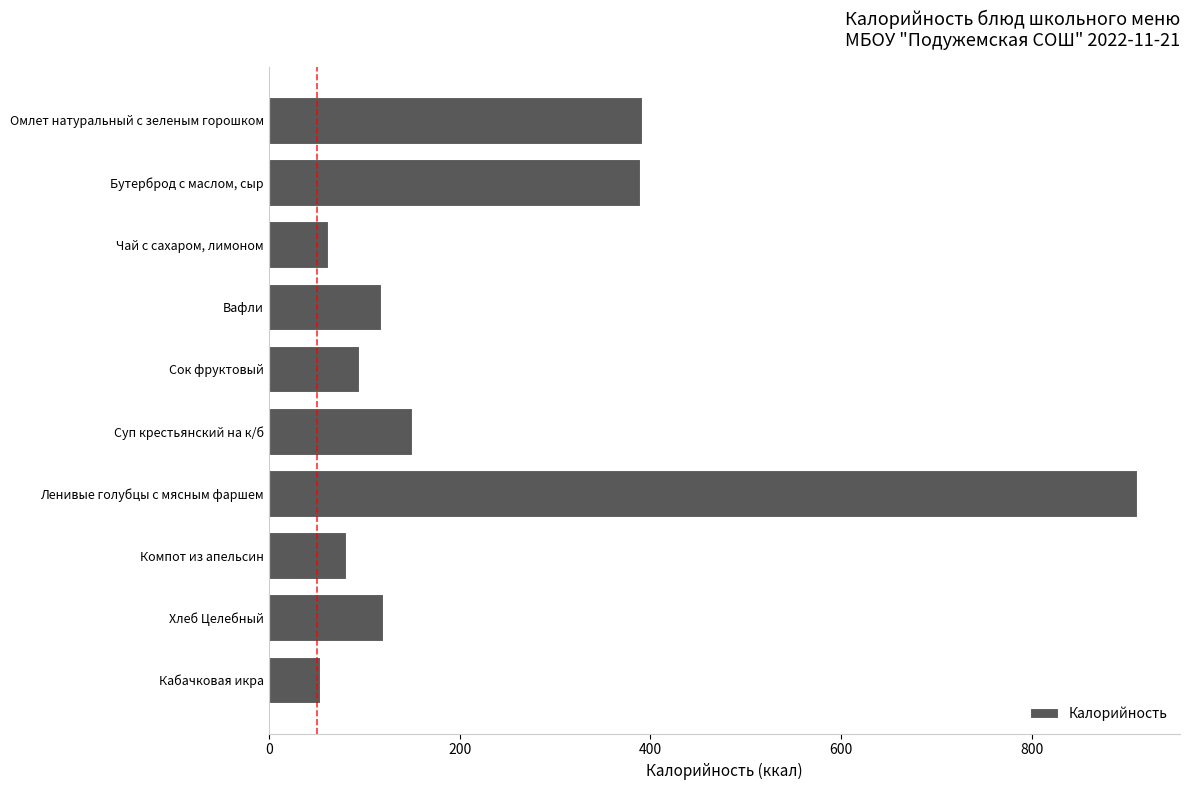

What is the label of the 5th bar from the bottom?

Суп крестьянский на к/б